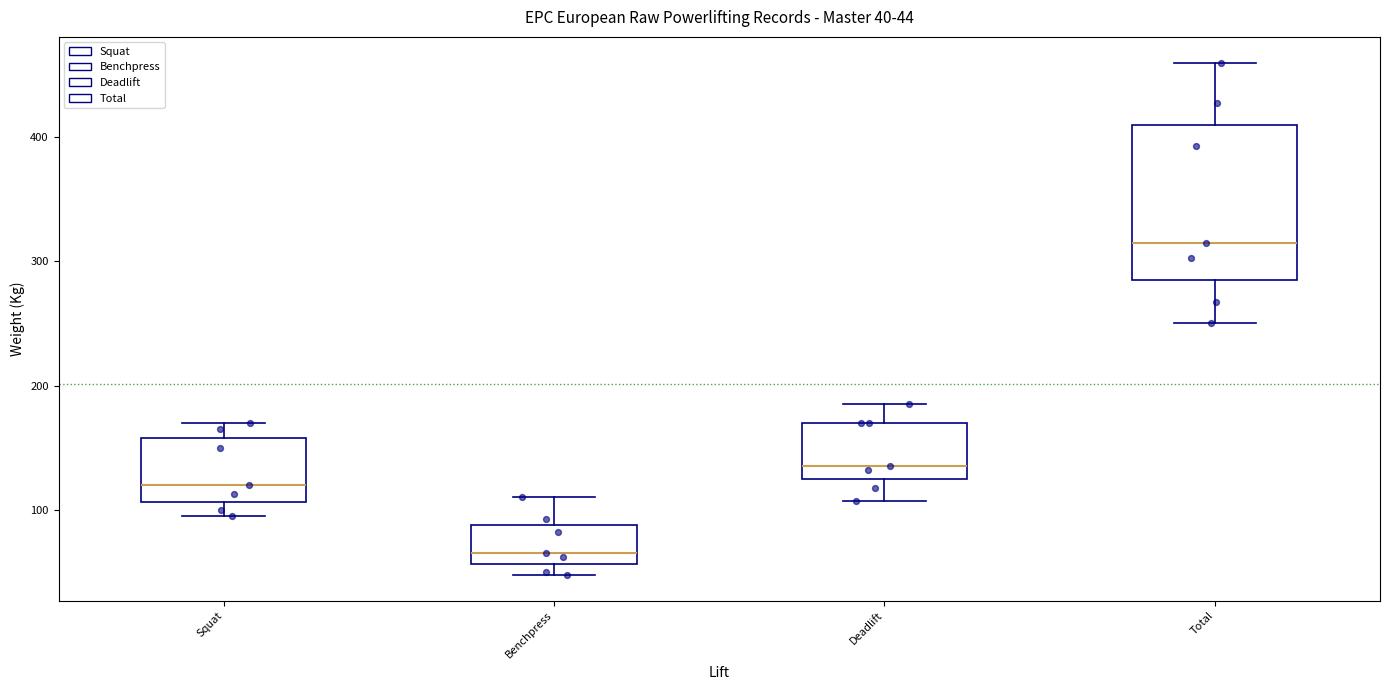

Comparing the boxes themselves (not the whiskers), which one is the tallest?

Total